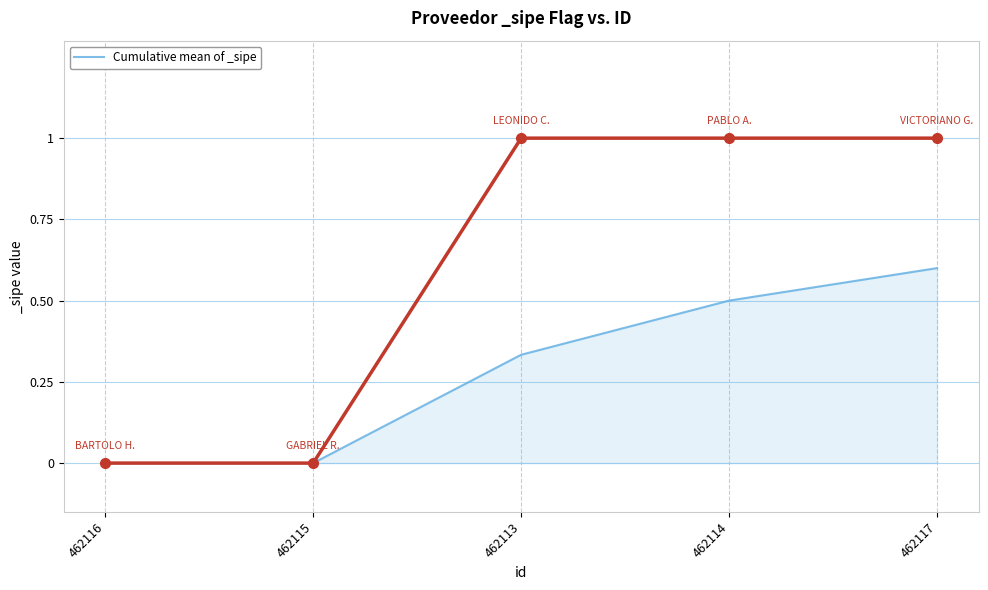

What is the sum of the values at 462114 and 462115?

0.5